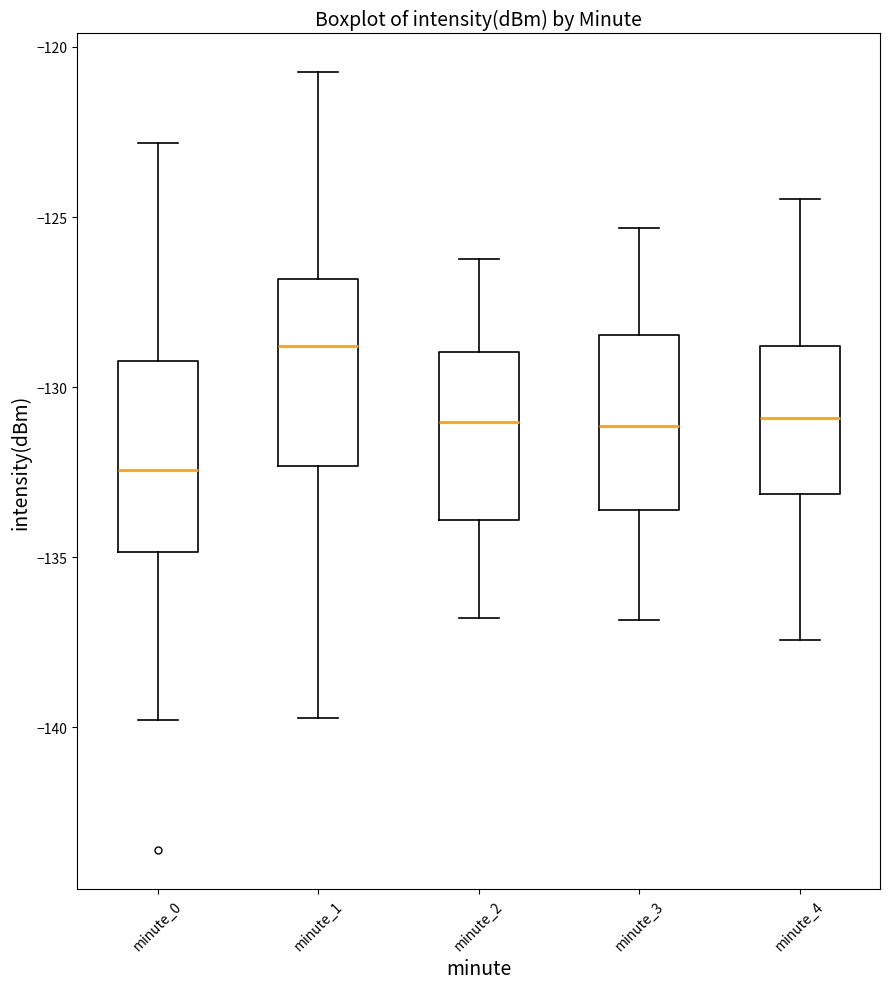

Which box's median line is the highest?

minute_1